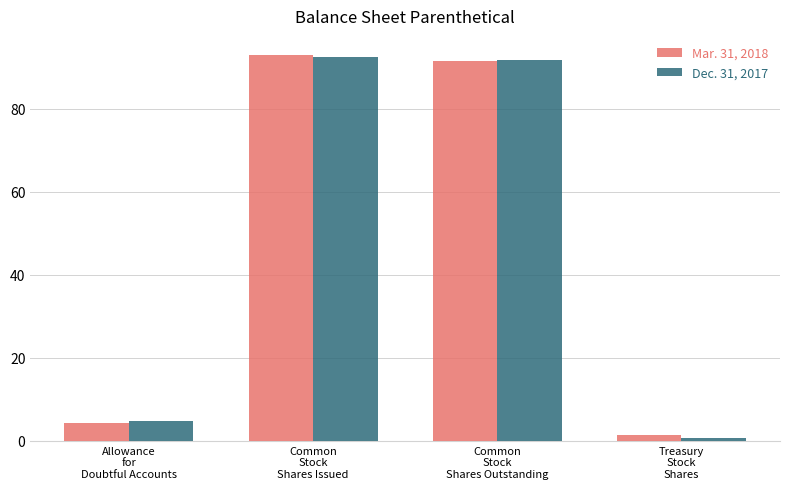

At which label does Dec. 31, 2017 first exceed 91?

Common
Stock
Shares Issued